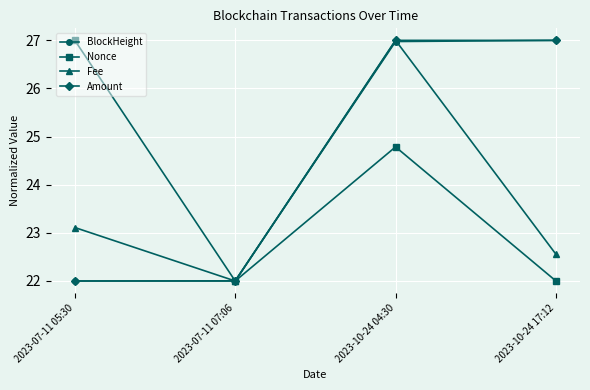

At which label does Nonce reach its peak?

2023-07-11 05:30